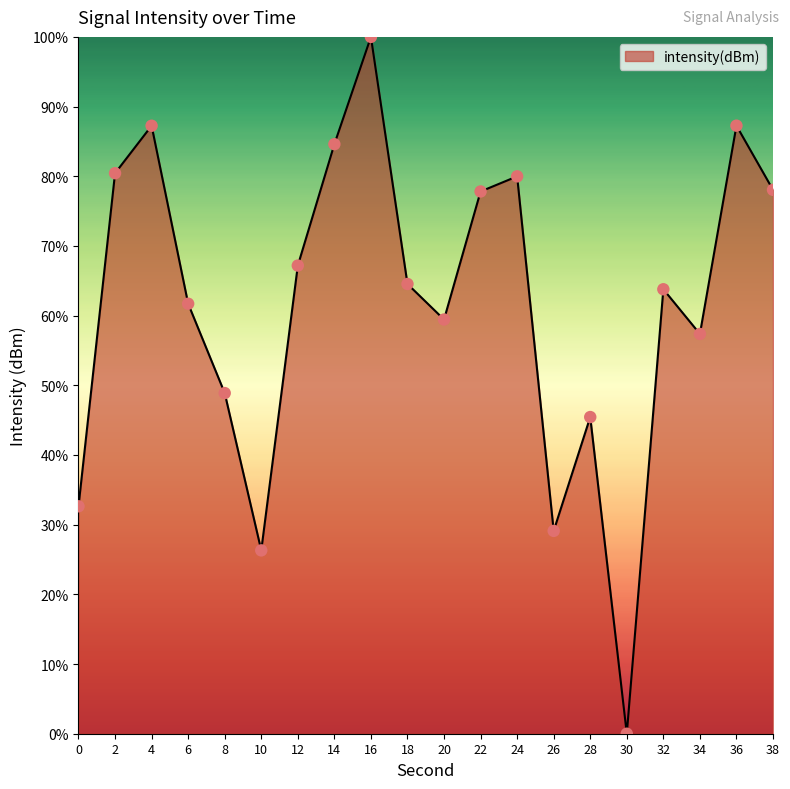

Approximately how many times larger is the value at 10 compared to 28?

0.6